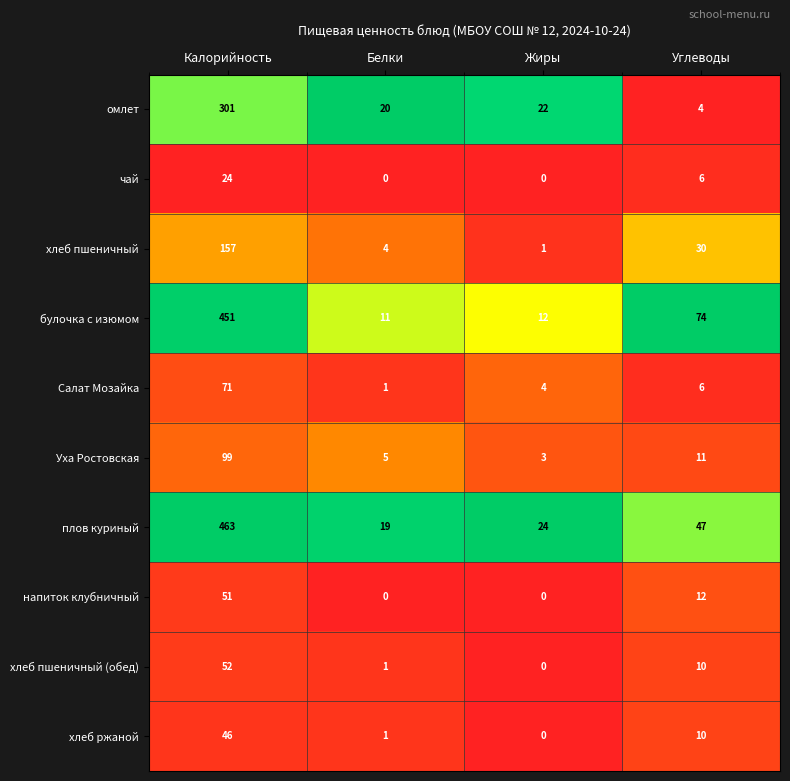

Which series changed the most between Белки and Жиры?

плов куриный